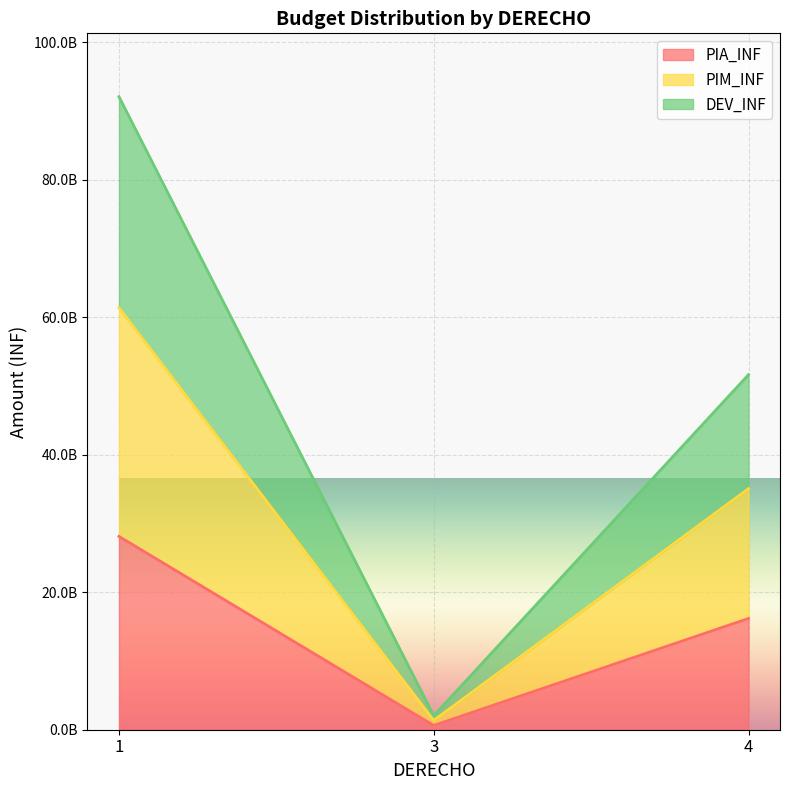

What is the sum of all PIM_INF values?

97824326368.0